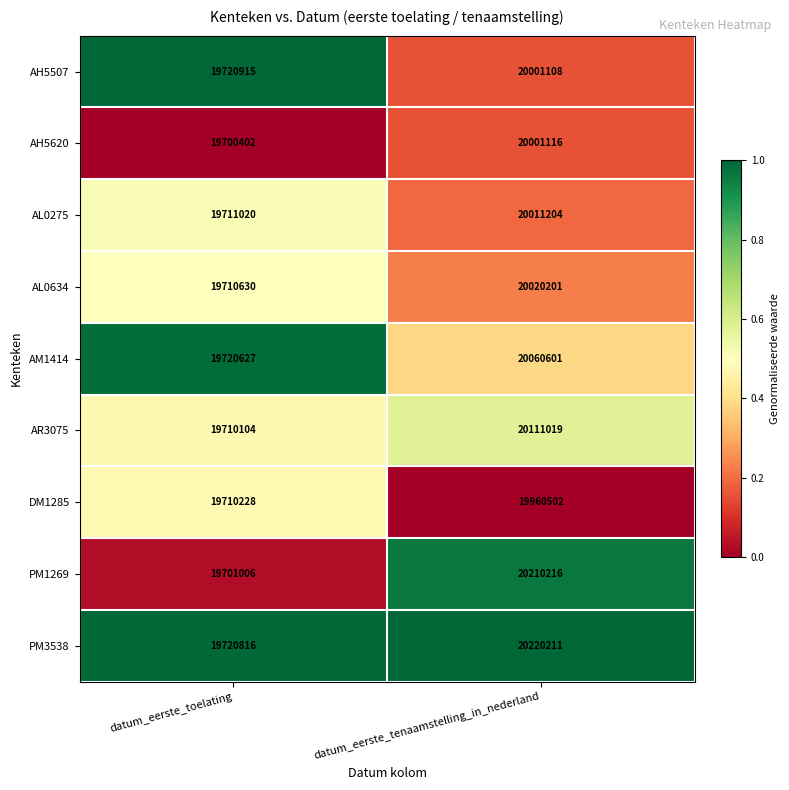

At datum_eerste_tenaamstelling_in_nederland, list the series in order from smallest to largest.

DM1285, AH5507, AH5620, AL0275, AL0634, AM1414, AR3075, PM1269, PM3538